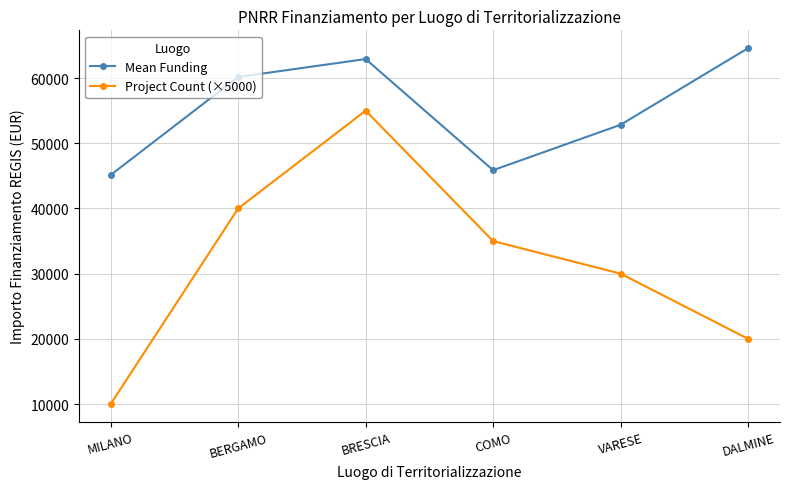

True or false: Project Count (×5000) and Mean Funding intersect in this chart.

False